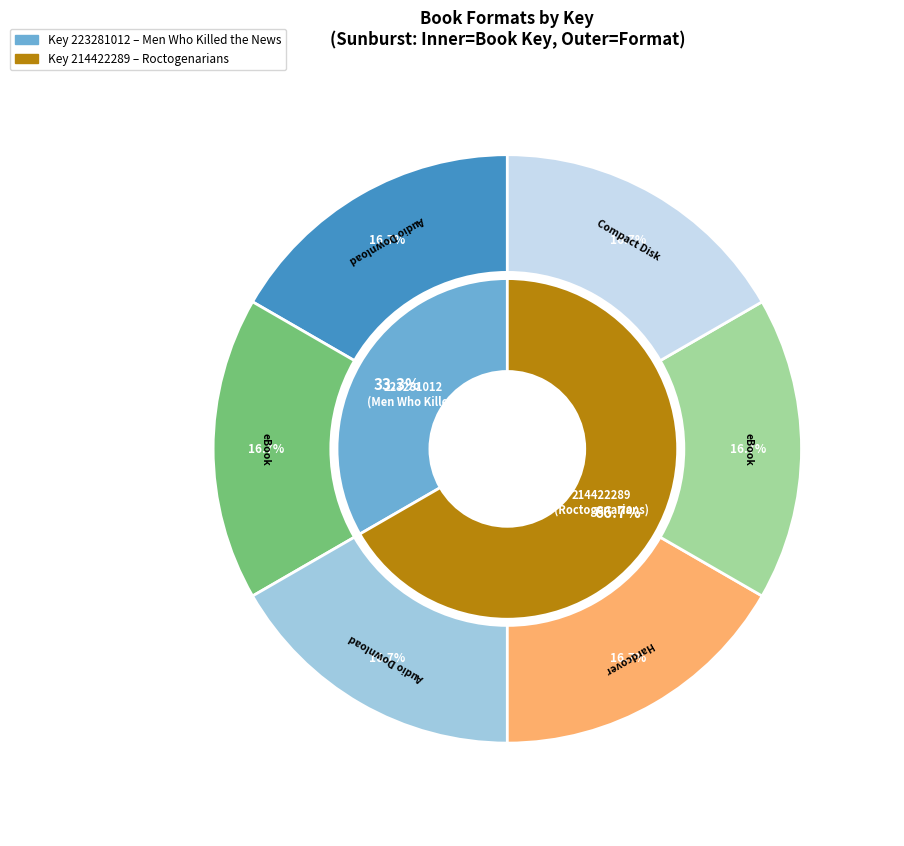

How many segments does this pie chart have?

6